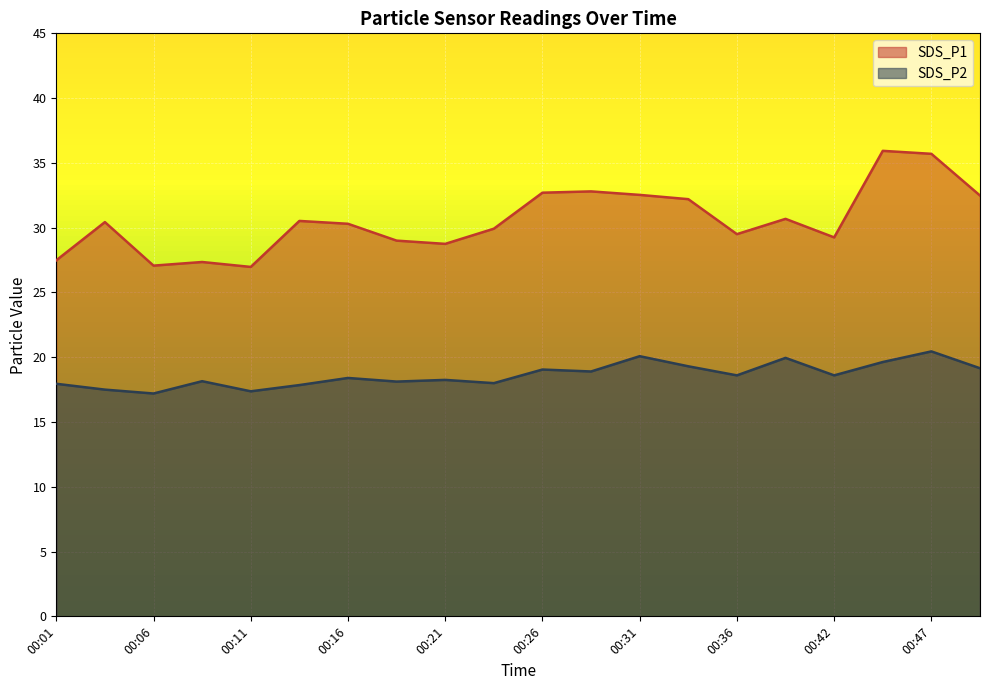

In SDS_P2, how many points are higher than both neighbors (excluding endpoints)?

7